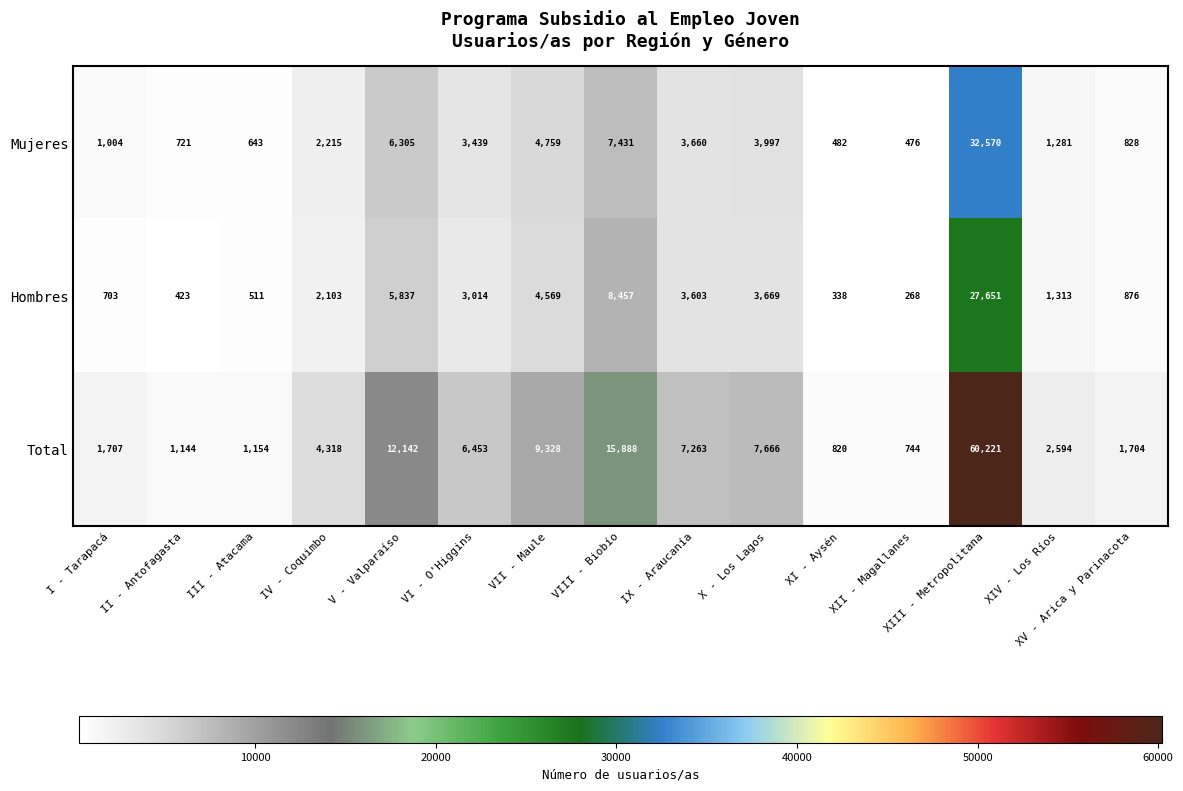

Rank the series at I - Tarapacá from lowest to highest value.

Hombres, Mujeres, Total